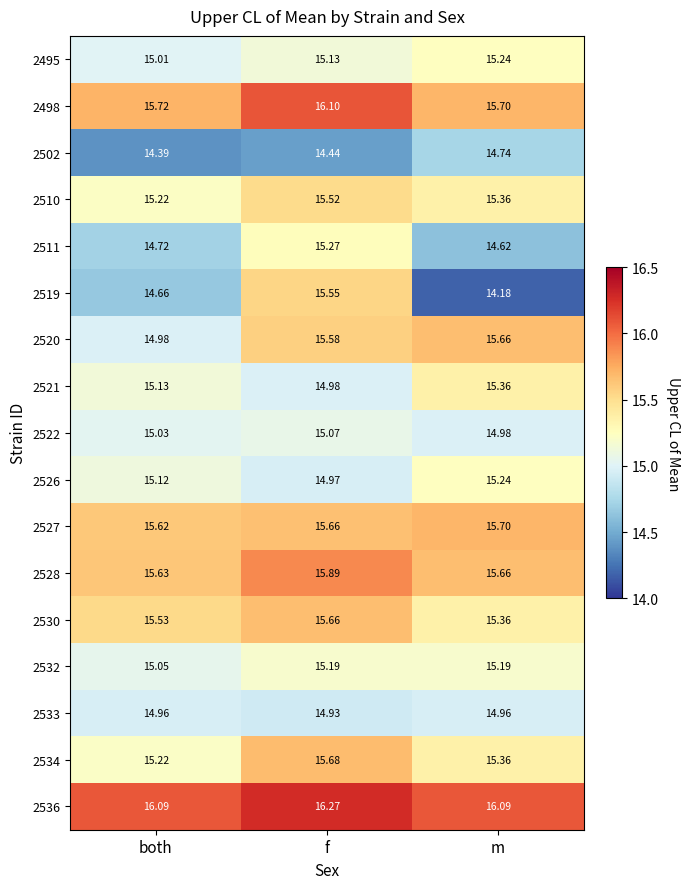

Between f and m, which series saw the biggest shift?

2519